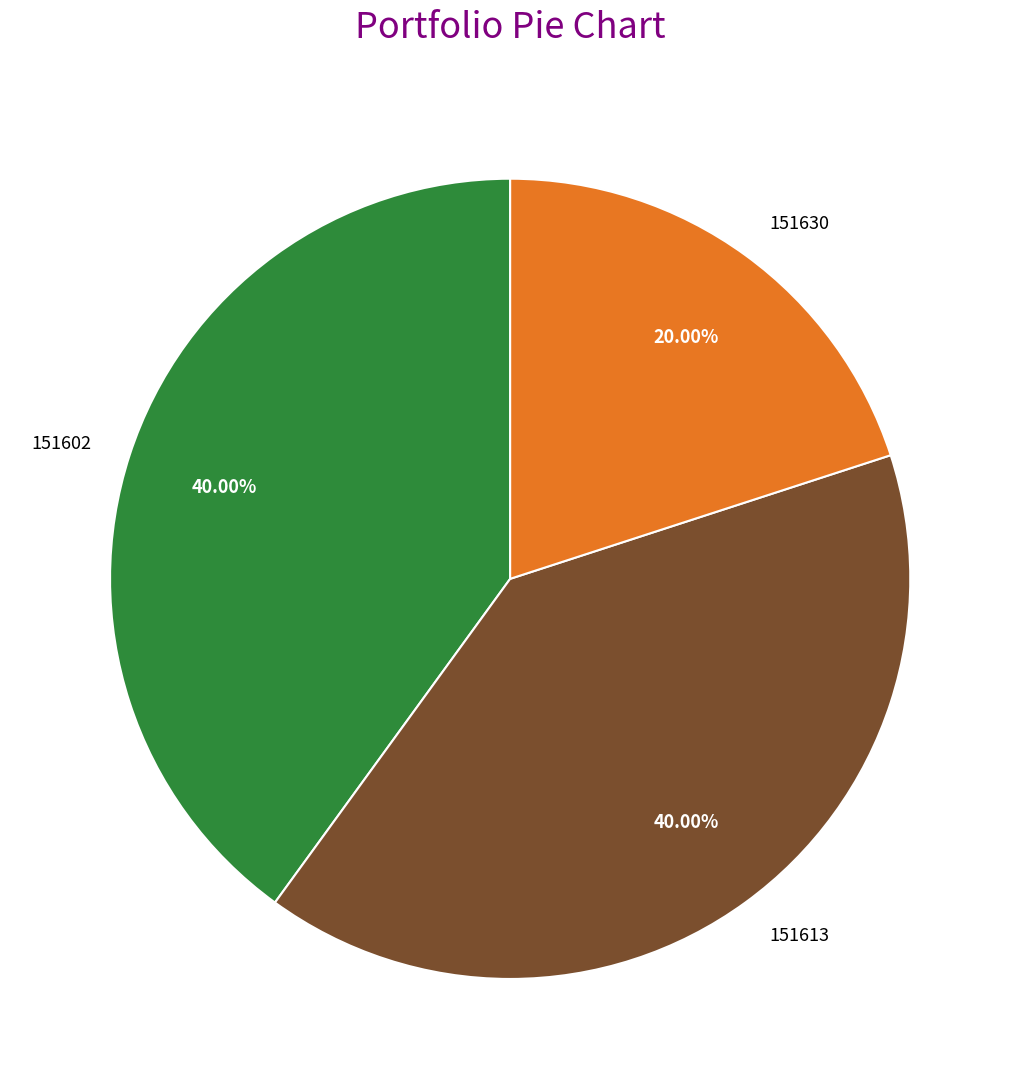

What is the smallest slice in the pie chart?

151630